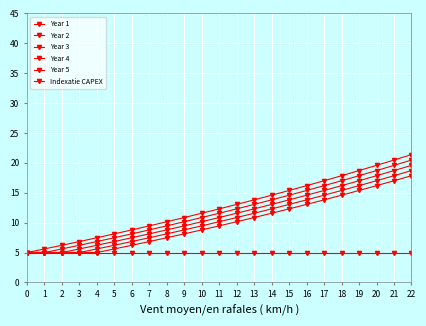

The value of Year 2 at 14 is 13.8. True or false?

True